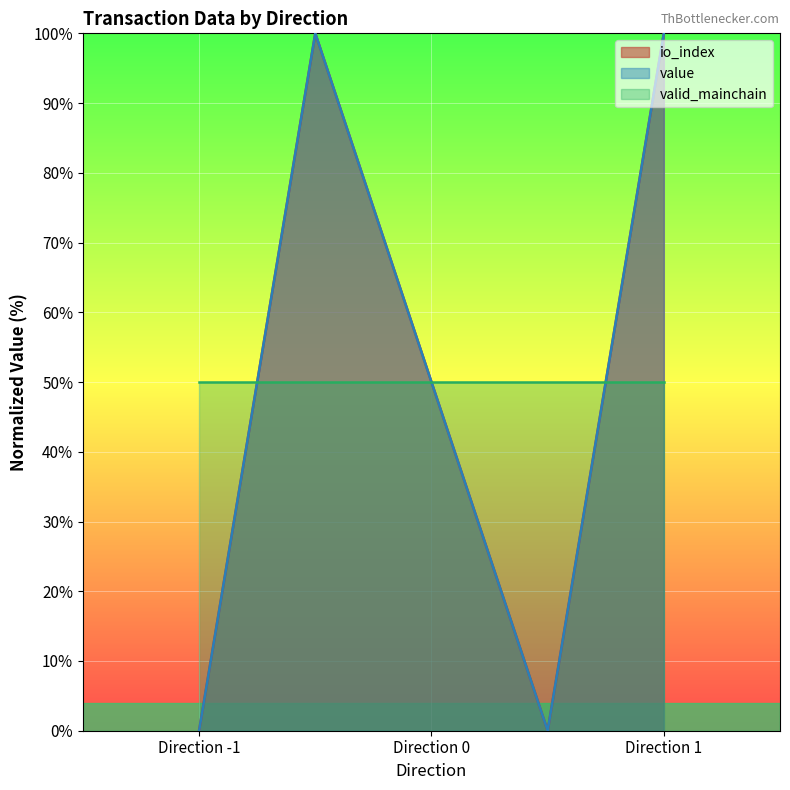

True or false: io_index and value cross at least once.

False